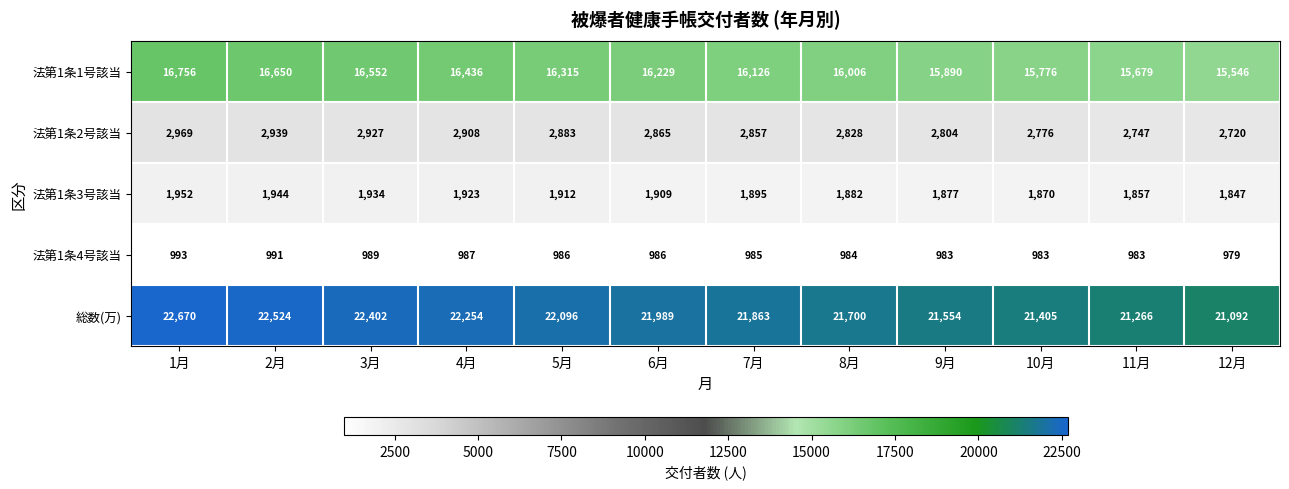

Which category has the lowest value in the 法第1条1号該当 series?

12月